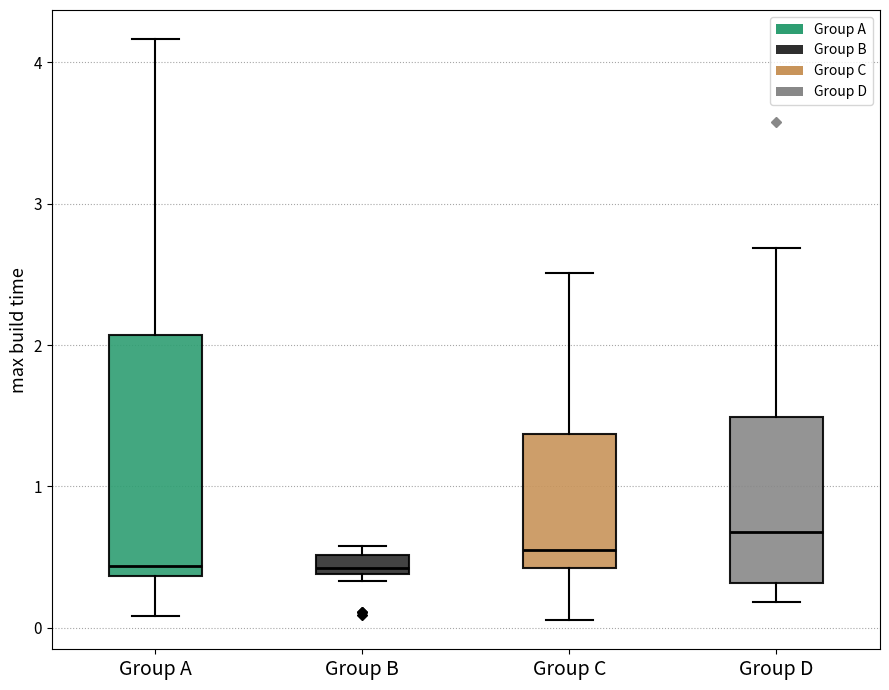

Where is the upper edge of the box for Group B on the y-axis? The values are not printed on the chart, so give them approximately, as read against the axis.

0.5